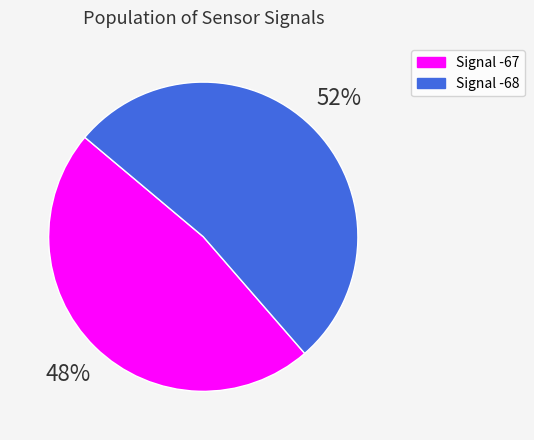

To the nearest percent, what percentage of the pie is Signal -67?

48%